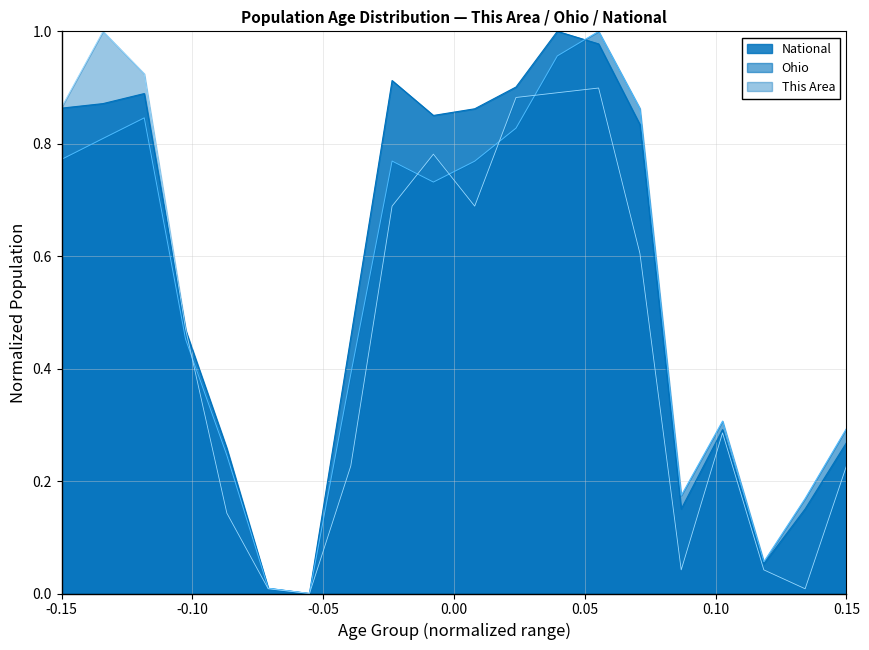

Does the chart display data point markers on the line(s)?

No